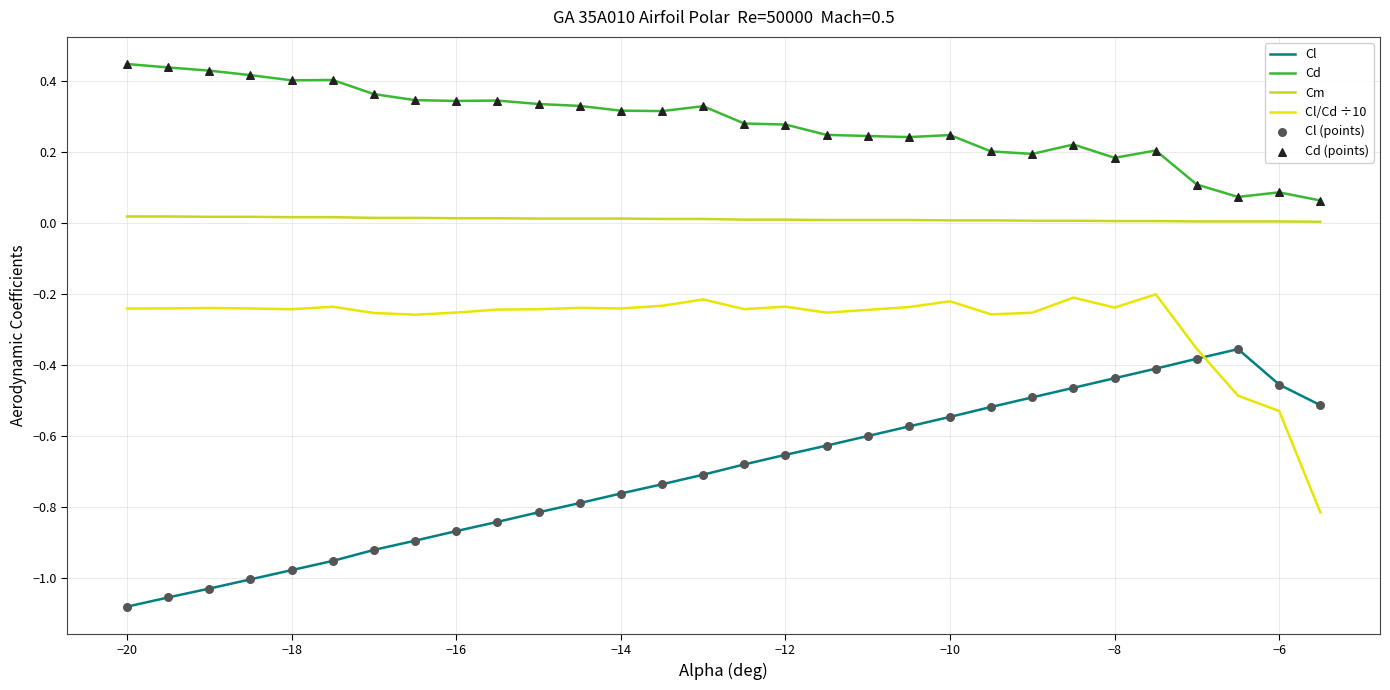

Which series has the largest total across all categories?

Cd